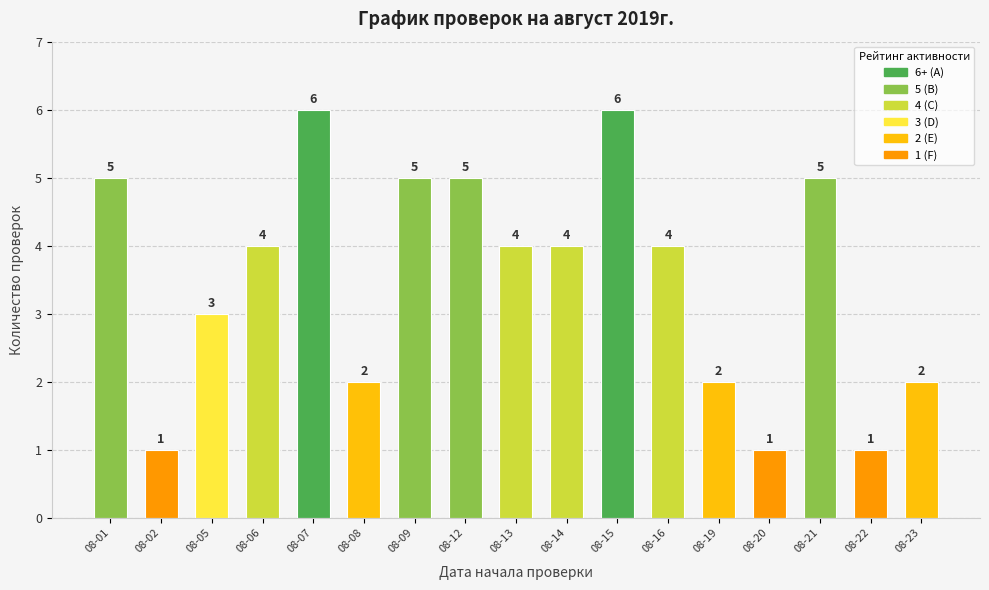

Read the value at 08-02.

1